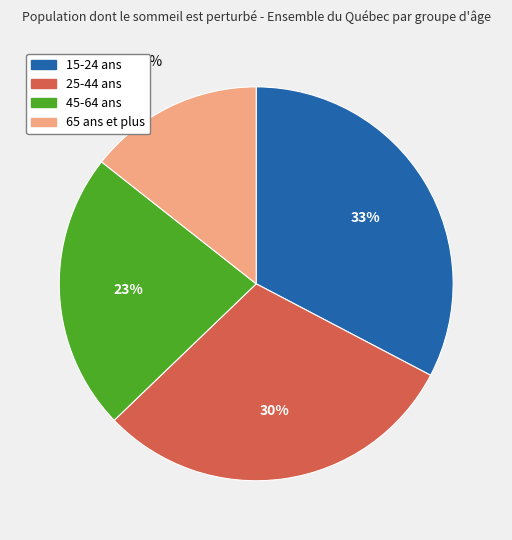

To the nearest percent, what percentage of the pie is 65 ans et plus?

14%